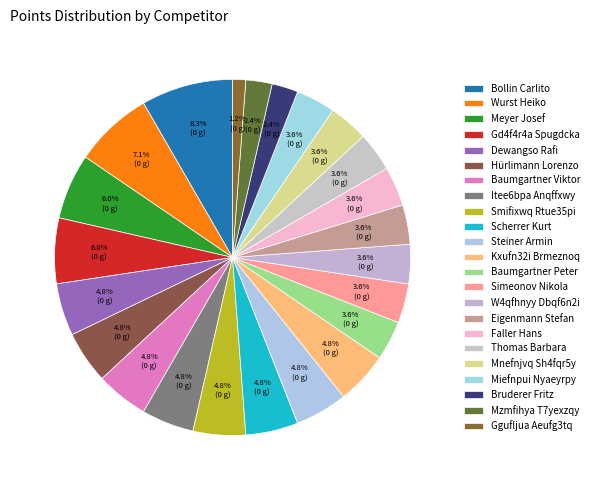

Which slice is the smallest?

Ggufljua Aeufg3tq